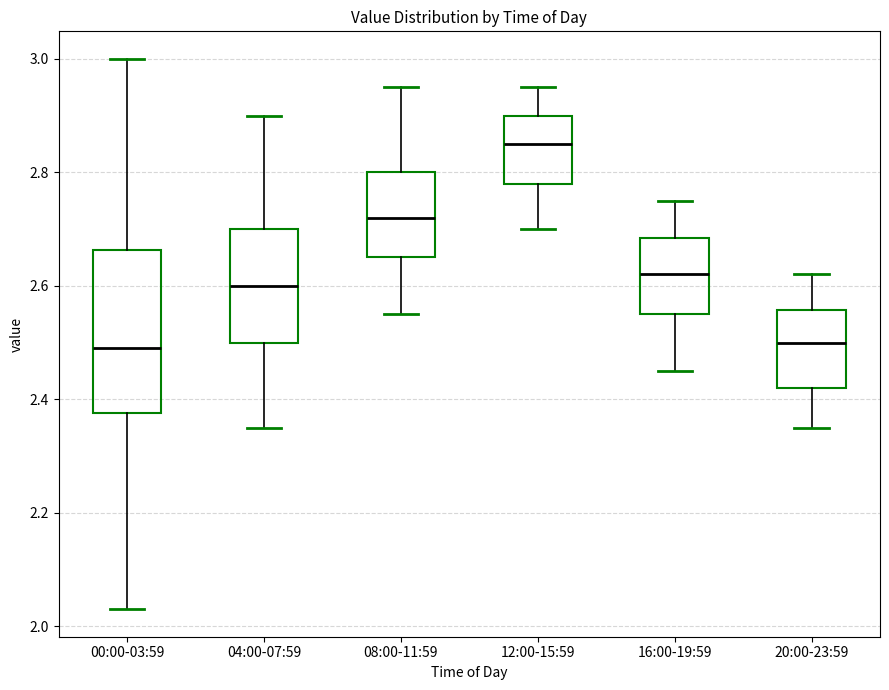

Where does the upper whisker of the box for 00:00-03:59 end on the y-axis? The values are not printed on the chart, so give them approximately, as read against the axis.

3.00